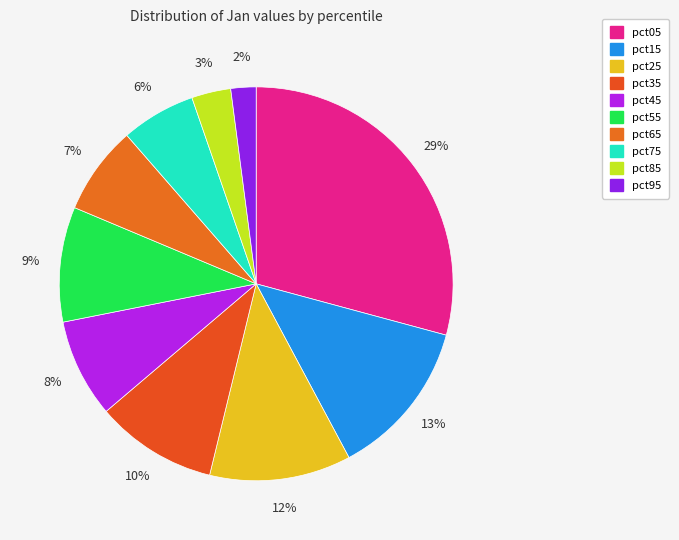

The pct85 slice represents 3% of the pie. True or false?

True